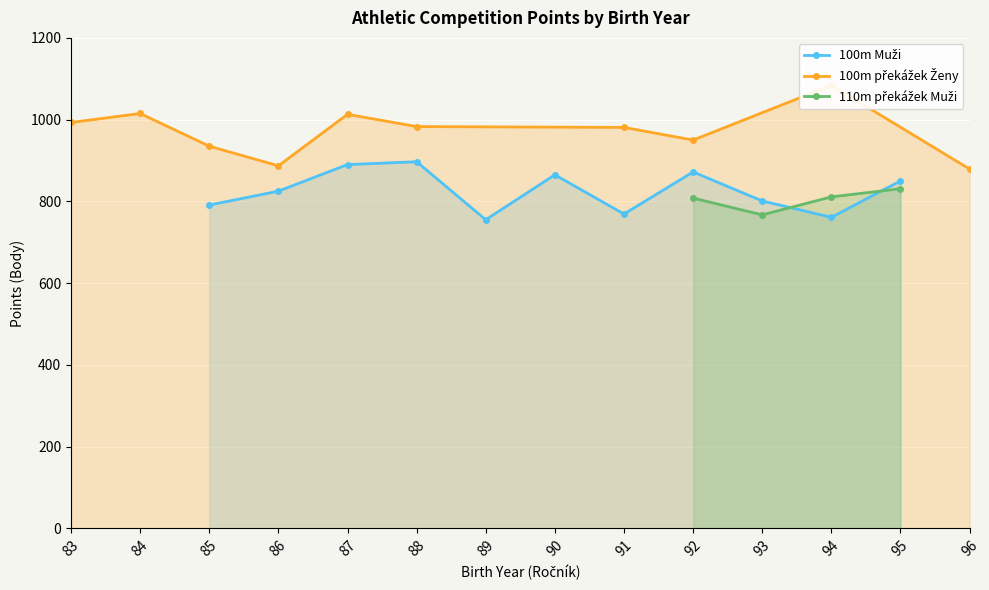

At which label does 87 reach its peak?

88